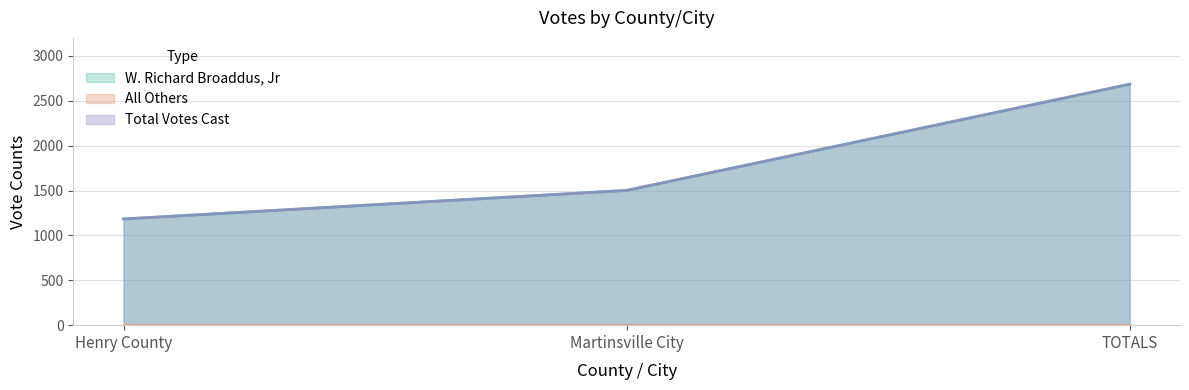

Is the value of W. Richard Broaddus, Jr at Henry County greater than the value of Total Votes Cast at TOTALS?

No